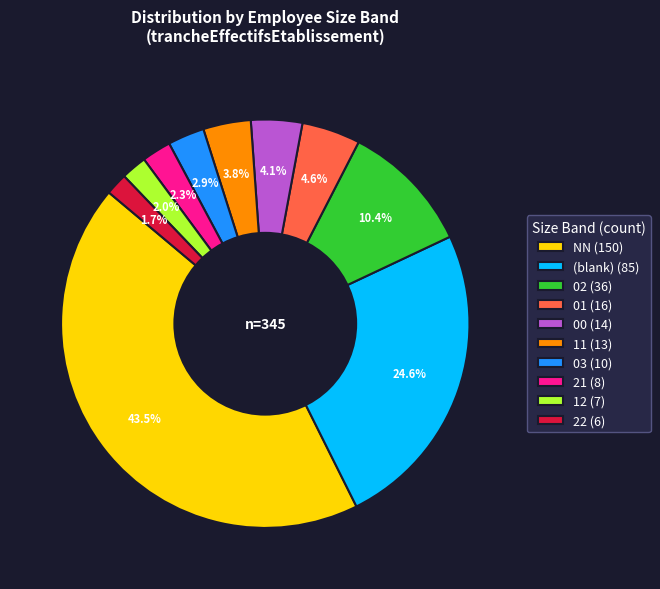

How many segments does this pie chart have?

10